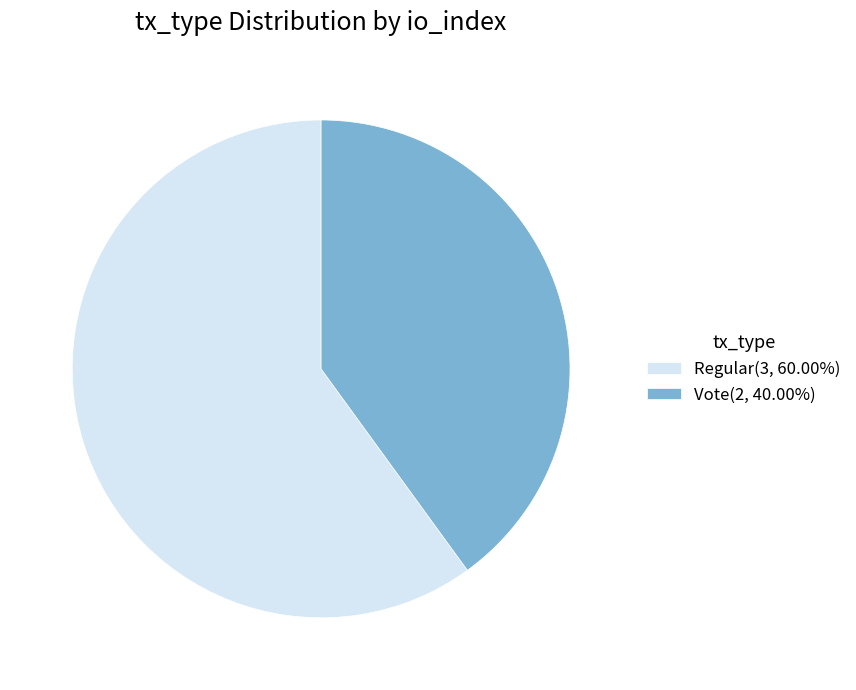

What is the ratio of the value at Regular(3, 60.00%) to the value at Vote(2, 40.00%)?

1.5